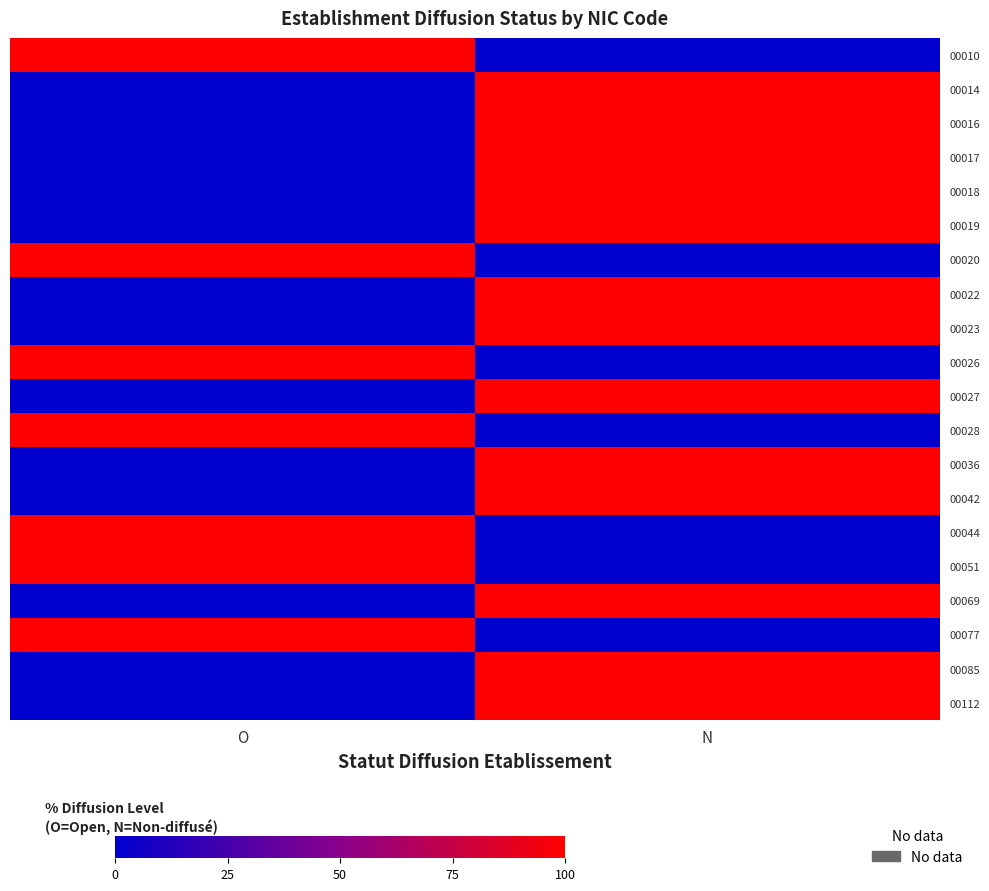

Which series has the widest spread of values?

00010